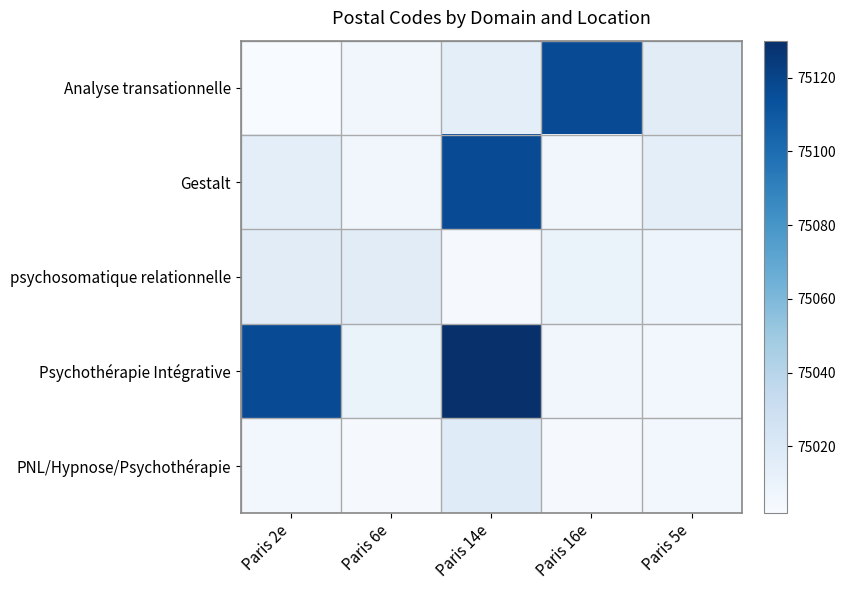

Reading right to left, extract all data points from this chart.

Analyse transationnelle: Paris 5e=75016	Paris 16e=75116	Paris 14e=75014	Paris 6e=75006	Paris 2e=75002
Gestalt: Paris 5e=75014	Paris 16e=75006	Paris 14e=75116	Paris 6e=75006	Paris 2e=75014
psychosomatique relationnelle: Paris 5e=75008	Paris 16e=75010	Paris 14e=75003	Paris 6e=75016	Paris 2e=75016
Psychothérapie Intégrative: Paris 5e=75005	Paris 16e=75006	Paris 14e=75130	Paris 6e=75010	Paris 2e=75116
PNL/Hypnose/Psychothérapie: Paris 5e=75005	Paris 16e=75003	Paris 14e=75017	Paris 6e=75003	Paris 2e=75005